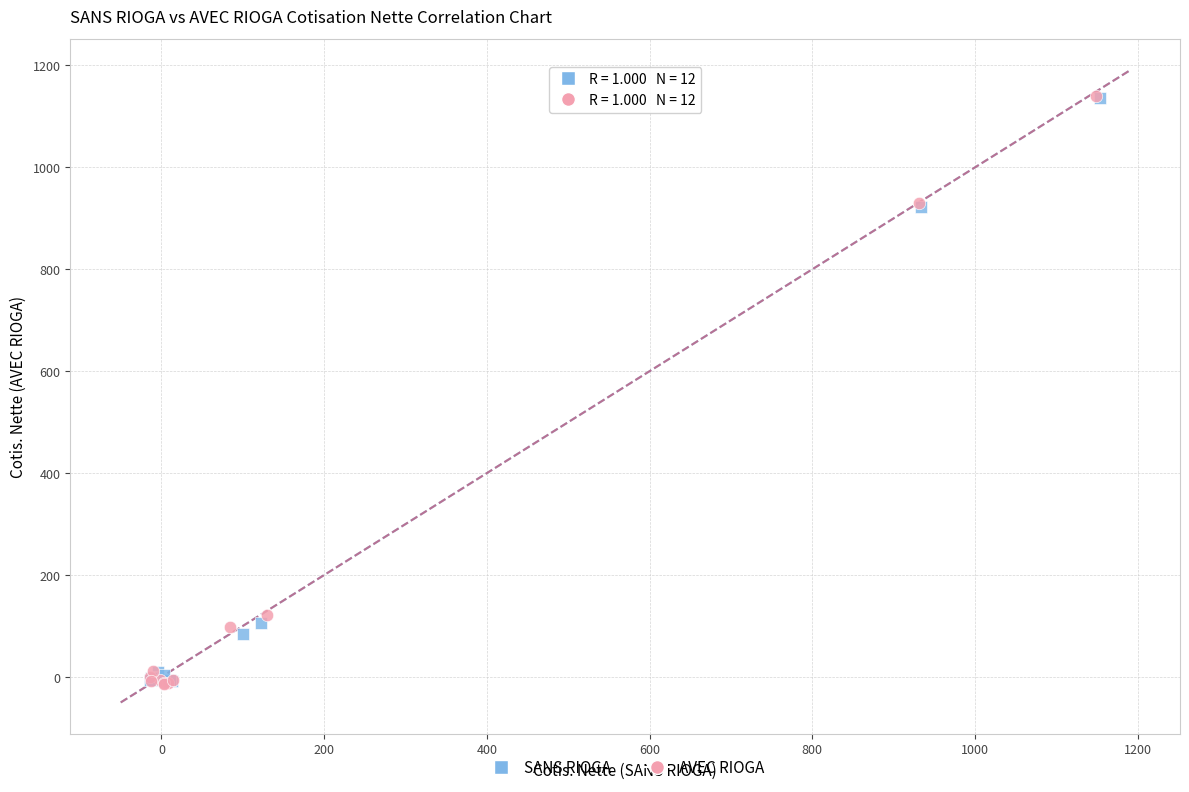

Which series has the largest Y range (max minus min)?

AVEC RIOGA